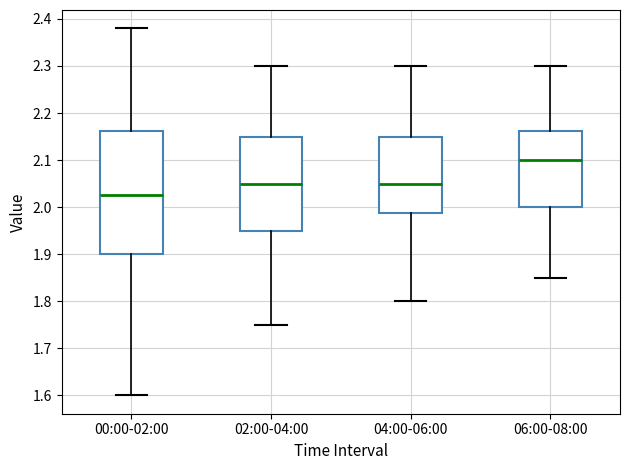

Where does the upper whisker of the box for 00:00-02:00 end on the y-axis? The values are not printed on the chart, so give them approximately, as read against the axis.

2.38